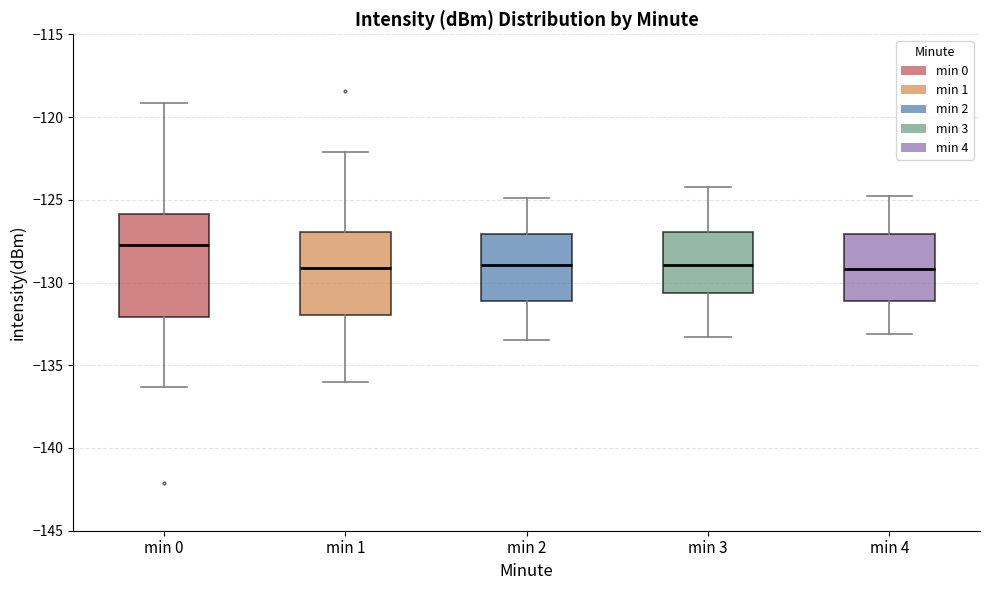

Where is the lower edge of the box for min 1 on the y-axis? The values are not printed on the chart, so give them approximately, as read against the axis.

-132.0